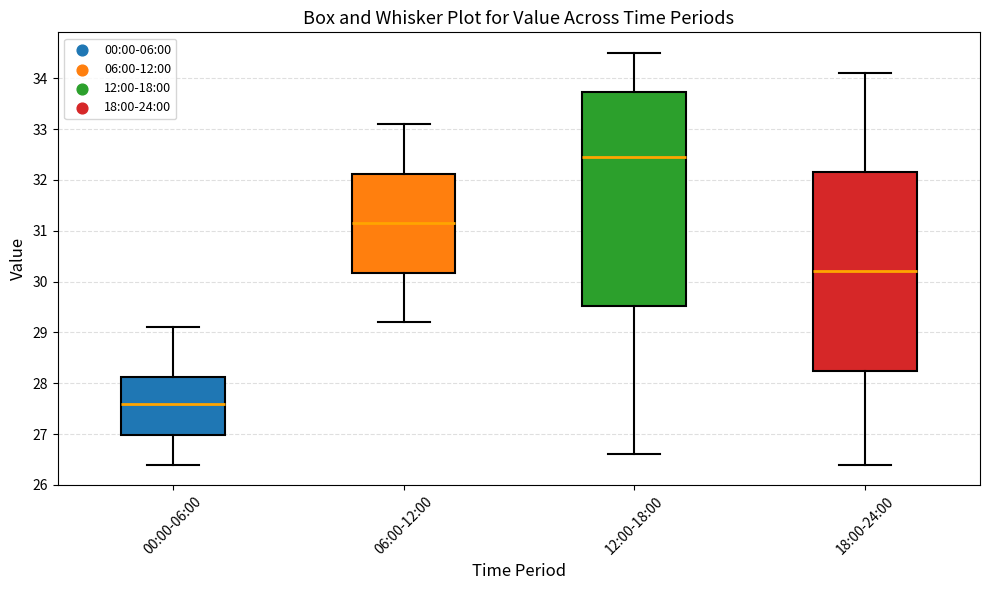

Which box is the tallest, from its lower edge to its upper edge?

12:00-18:00